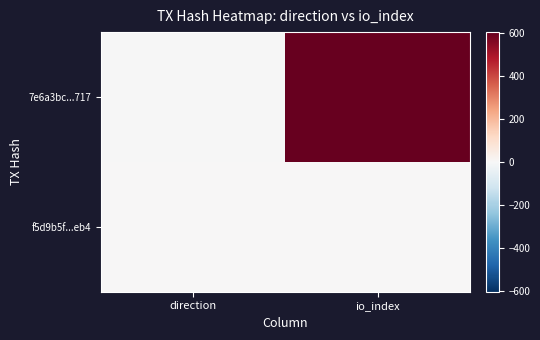

At how many categories does at least one series exceed 184?

1